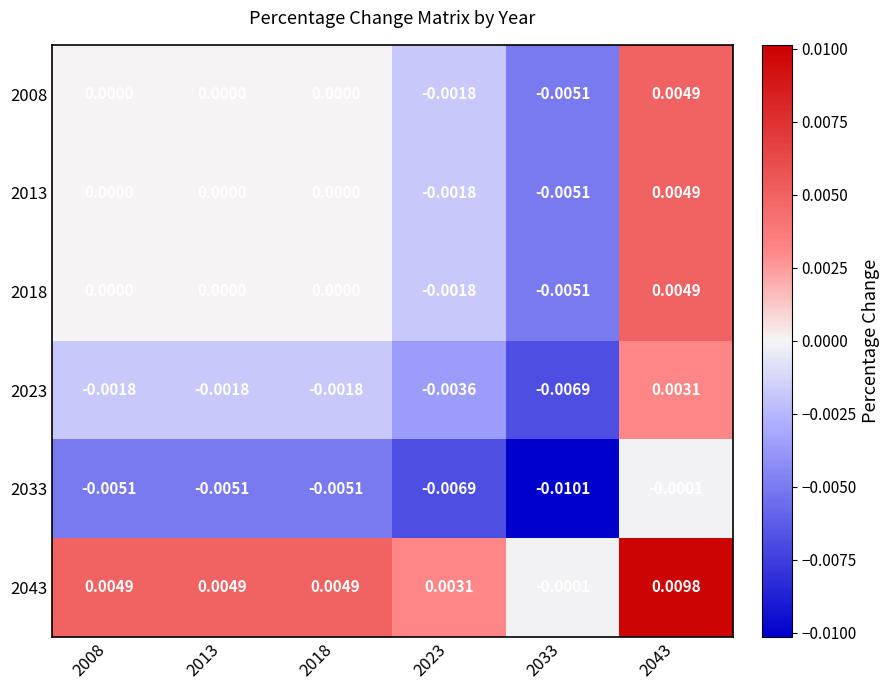

How many distinct data groups are displayed?

6